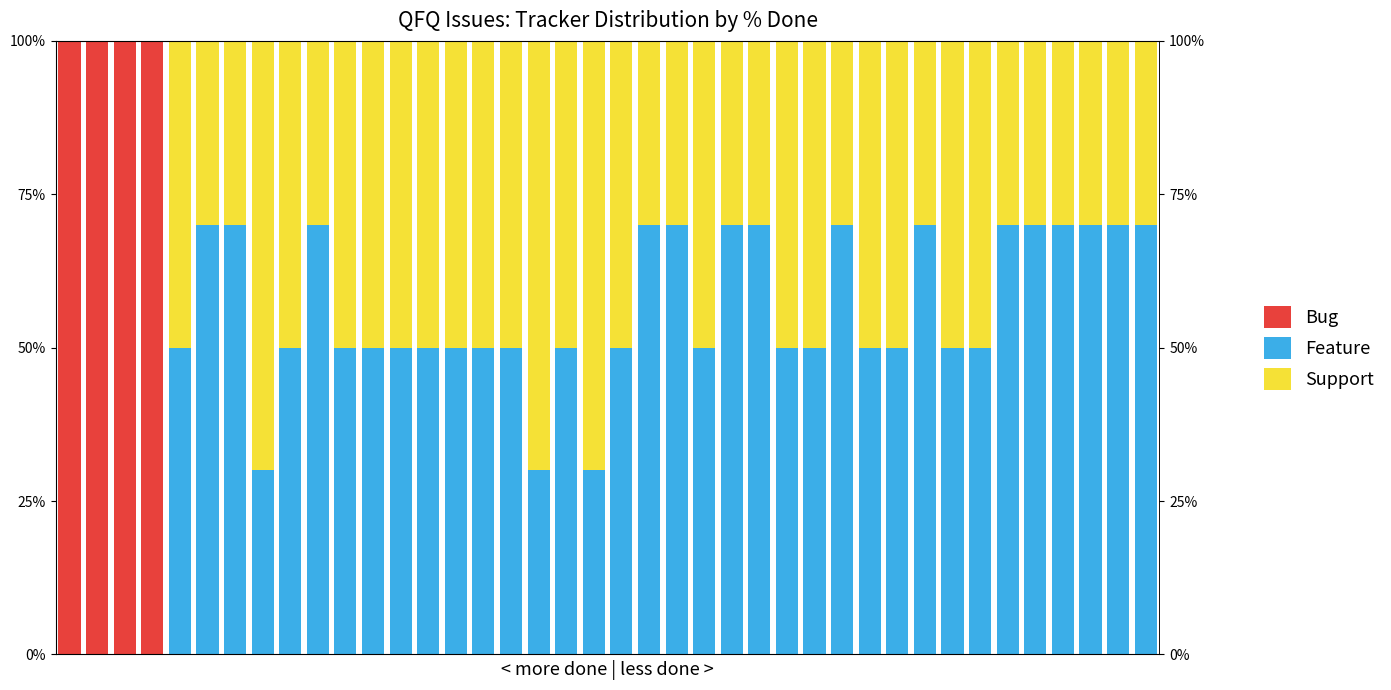

How many data points in Feature are above 50?

15